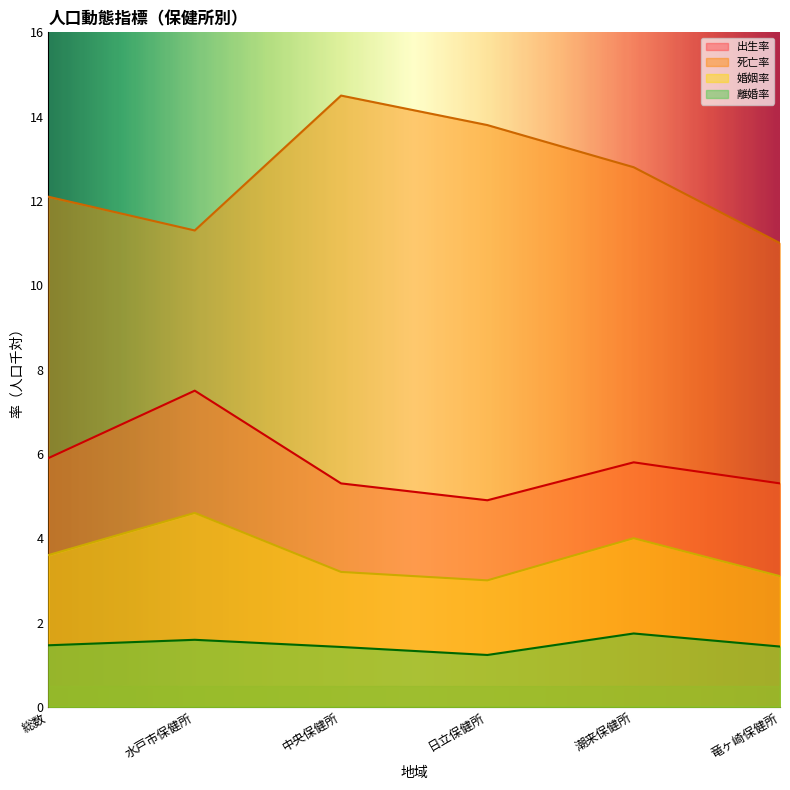

Does the chart have visible grid lines?

No